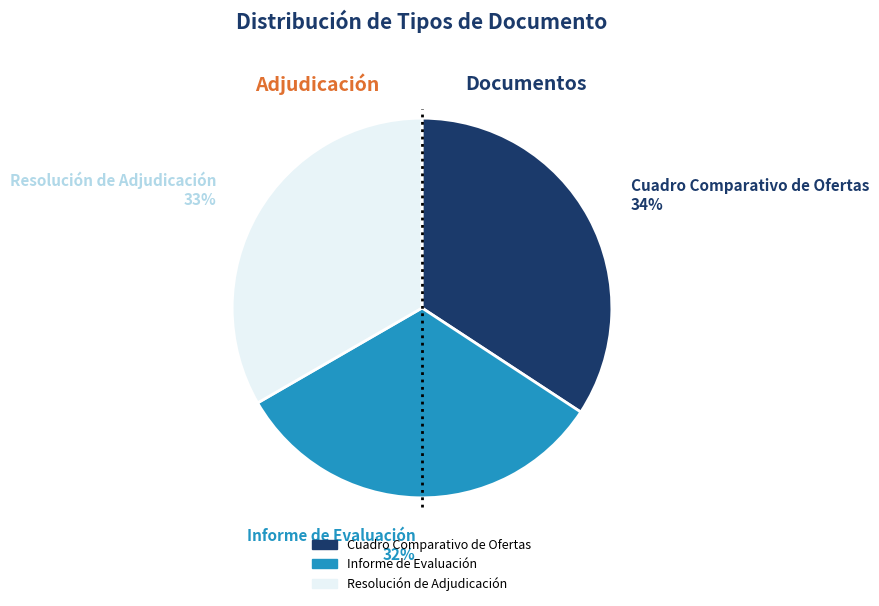

Combined, do Informe de Evaluación and Resolución de Adjudicación account for over 50%?

Yes